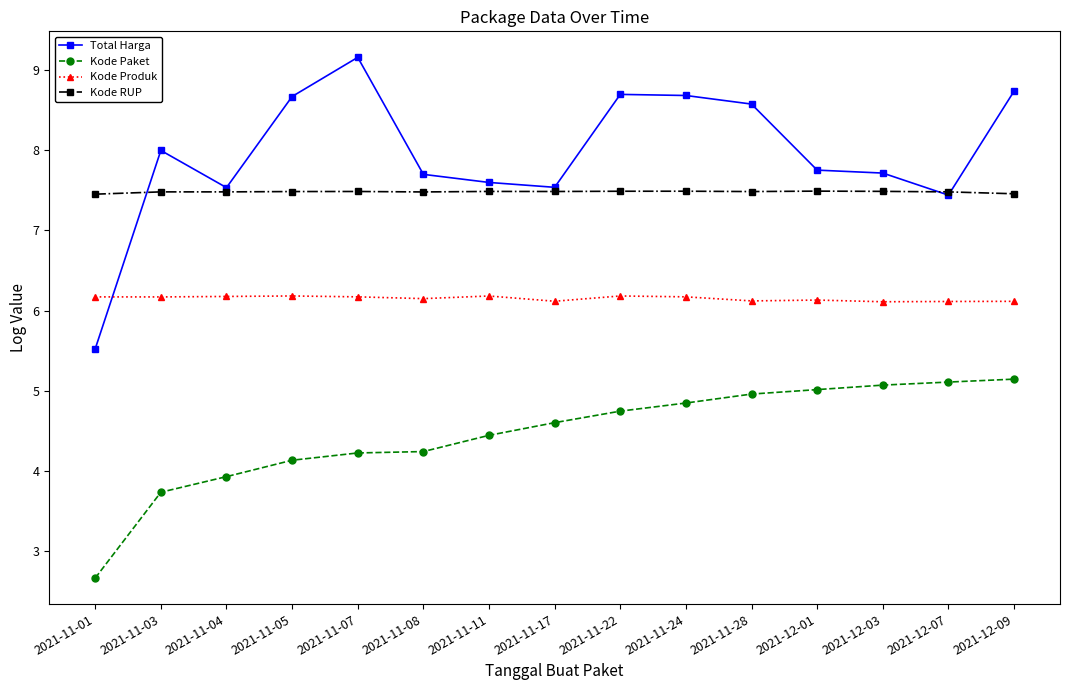

Which series has the largest range (max minus min)?

Total Harga